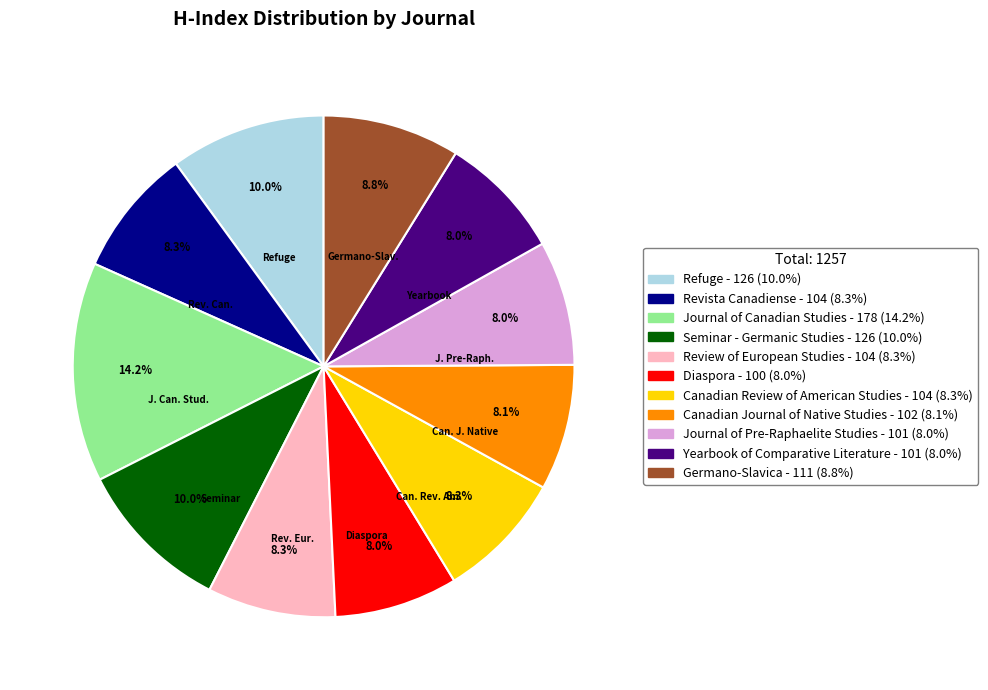

Does any single category account for the majority?

No